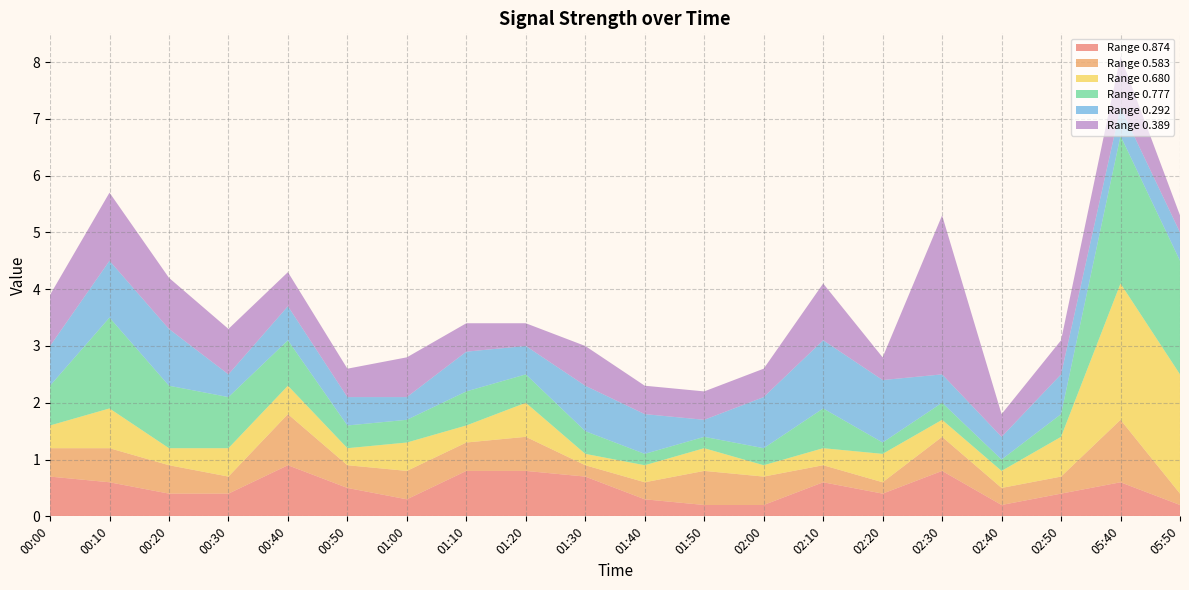

Reading left to right, list all the values displayed in this chart.

0.874: 00:00=0.7	00:10=0.6	00:20=0.4	00:30=0.4	00:40=0.9	00:50=0.5	01:00=0.3	01:10=0.8	01:20=0.8	01:30=0.7	01:40=0.3	01:50=0.2	02:00=0.2	02:10=0.6	02:20=0.4	02:30=0.8	02:40=0.2	02:50=0.4	05:40=0.6	05:50=0.2
0.583: 00:00=0.5	00:10=0.6	00:20=0.5	00:30=0.3	00:40=0.9	00:50=0.4	01:00=0.5	01:10=0.5	01:20=0.6	01:30=0.2	01:40=0.3	01:50=0.6	02:00=0.5	02:10=0.3	02:20=0.2	02:30=0.6	02:40=0.3	02:50=0.3	05:40=1.1	05:50=0.2
0.680: 00:00=0.4	00:10=0.7	00:20=0.3	00:30=0.5	00:40=0.5	00:50=0.3	01:00=0.5	01:10=0.3	01:20=0.6	01:30=0.2	01:40=0.3	01:50=0.4	02:00=0.2	02:10=0.3	02:20=0.5	02:30=0.3	02:40=0.3	02:50=0.7	05:40=2.4	05:50=2.1
0.777: 00:00=0.7	00:10=1.6	00:20=1.1	00:30=0.9	00:40=0.8	00:50=0.4	01:00=0.4	01:10=0.6	01:20=0.5	01:30=0.4	01:40=0.2	01:50=0.2	02:00=0.3	02:10=0.7	02:20=0.2	02:30=0.3	02:40=0.2	02:50=0.4	05:40=2.6	05:50=2.0
0.292: 00:00=0.7	00:10=1.0	00:20=1.0	00:30=0.4	00:40=0.6	00:50=0.5	01:00=0.4	01:10=0.7	01:20=0.5	01:30=0.8	01:40=0.7	01:50=0.3	02:00=0.9	02:10=1.2	02:20=1.1	02:30=0.5	02:40=0.4	02:50=0.7	05:40=0.5	05:50=0.5
0.389: 00:00=0.9	00:10=1.2	00:20=0.9	00:30=0.8	00:40=0.6	00:50=0.5	01:00=0.7	01:10=0.5	01:20=0.4	01:30=0.7	01:40=0.5	01:50=0.5	02:00=0.5	02:10=1.0	02:20=0.4	02:30=2.8	02:40=0.4	02:50=0.6	05:40=0.9	05:50=0.3